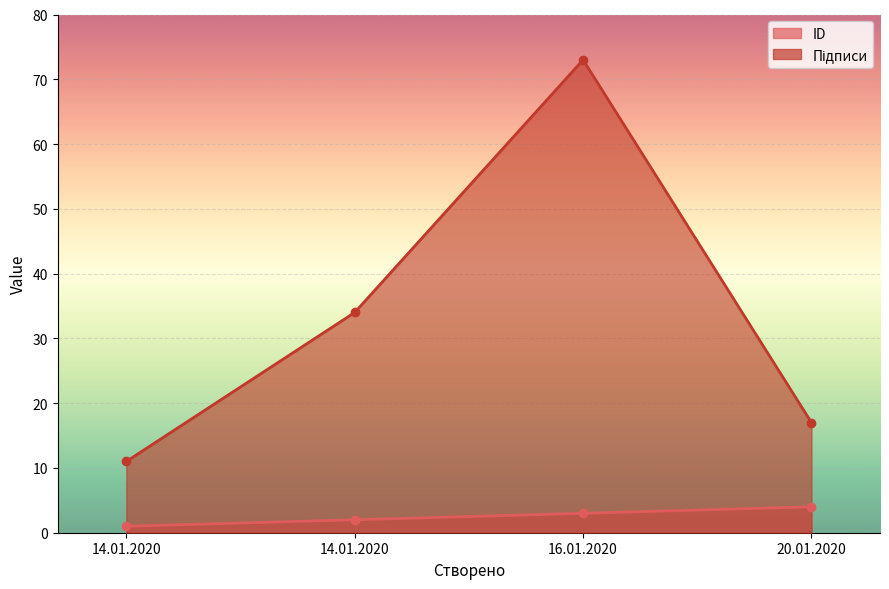

What is the sum of the ID values at 14.01.2020 and 16.01.2020?

4